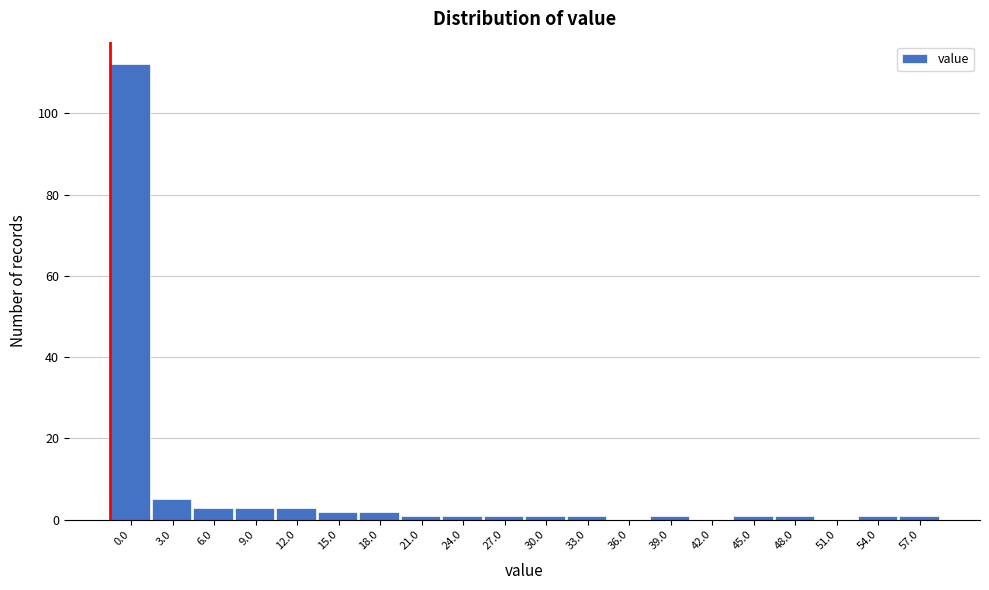

Reading right to left, list all the values displayed in this chart.

57.0=1	54.0=1	51.0=0	48.0=1	45.0=1	42.0=0	39.0=1	36.0=0	33.0=1	30.0=1	27.0=1	24.0=1	21.0=1	18.0=2	15.0=2	12.0=3	9.0=3	6.0=3	3.0=5	0.0=112